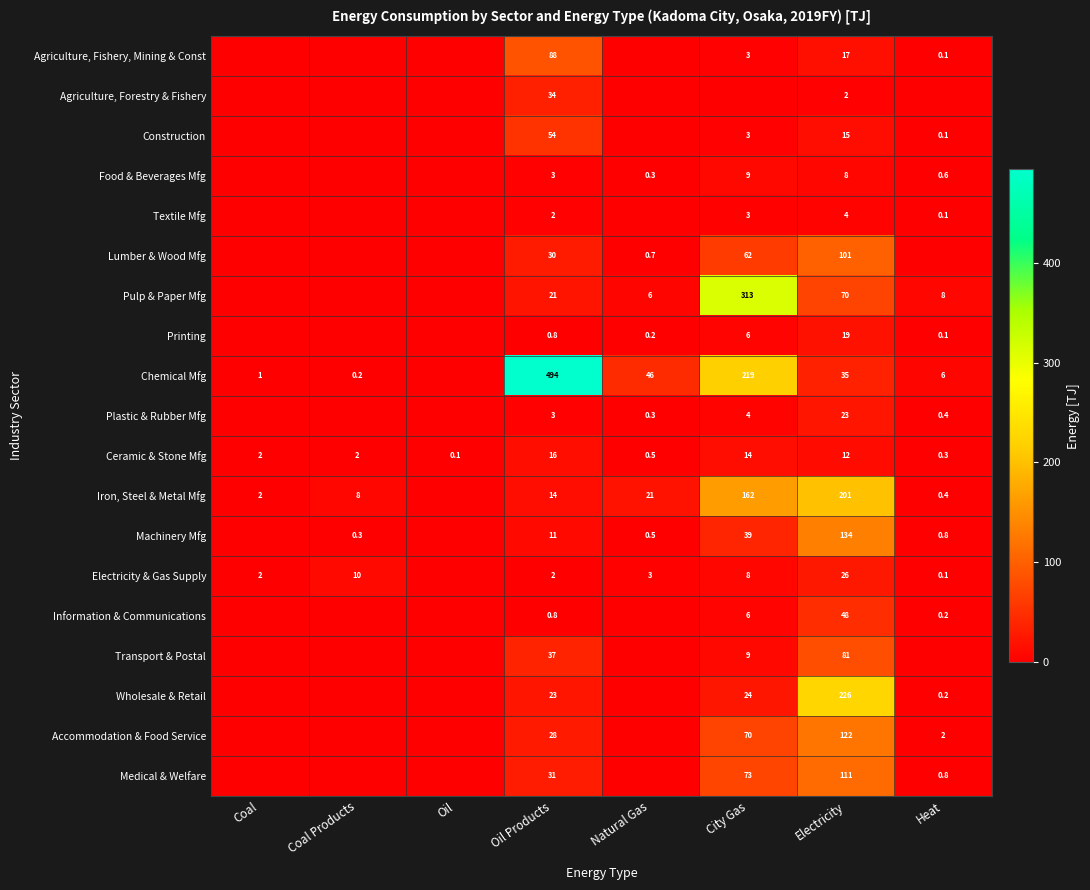

The Information & Communications series shows 26.5 at Electricity. True or false?

False